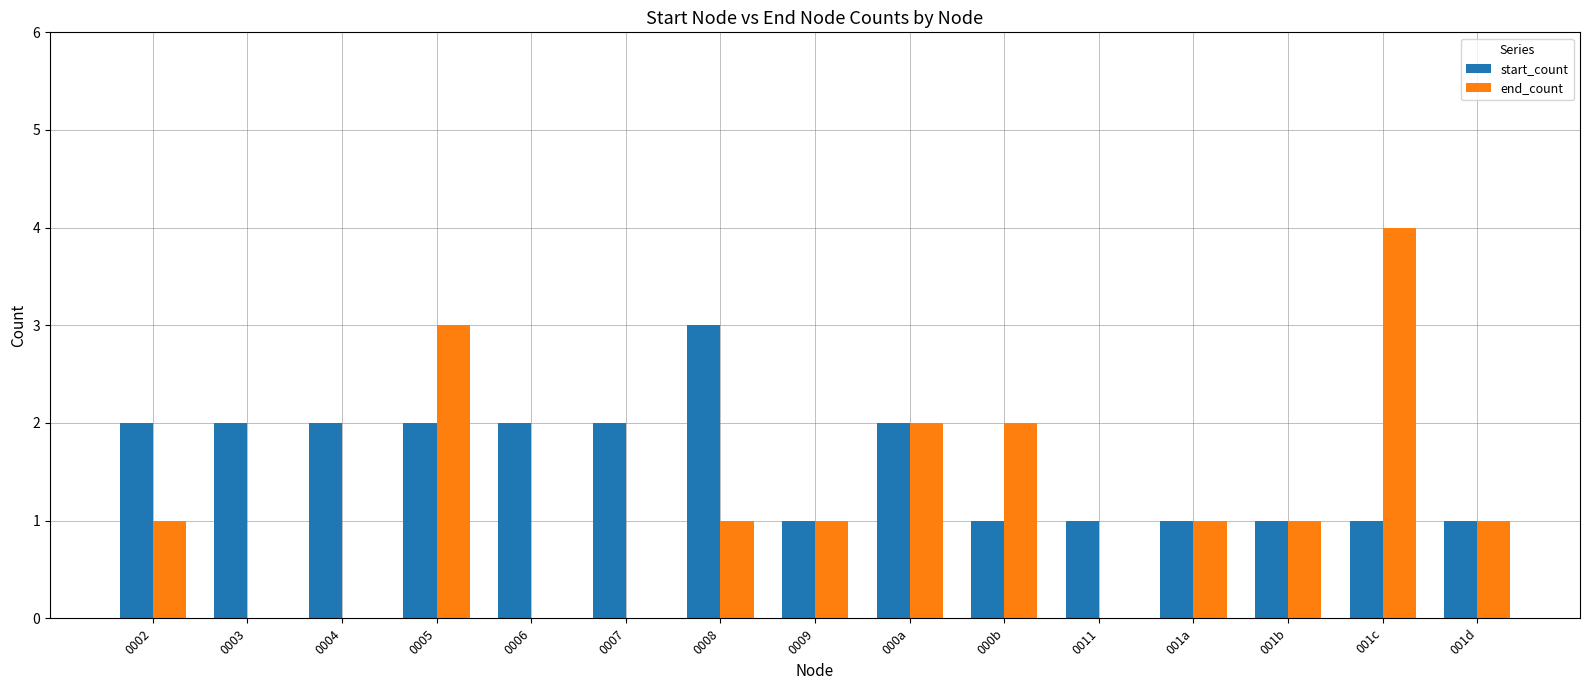

Which series has the largest total across all categories?

start_count